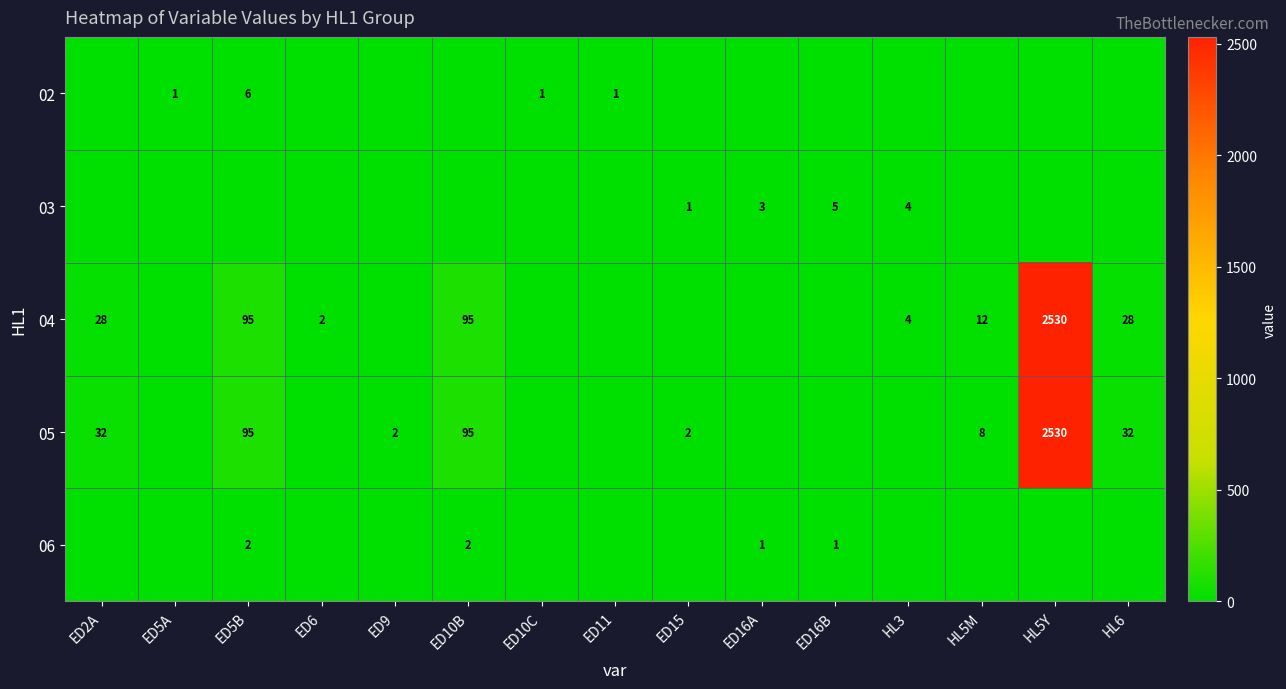

Rank the series by their maximum value, from highest to lowest.

04, 05, 02, 03, 06